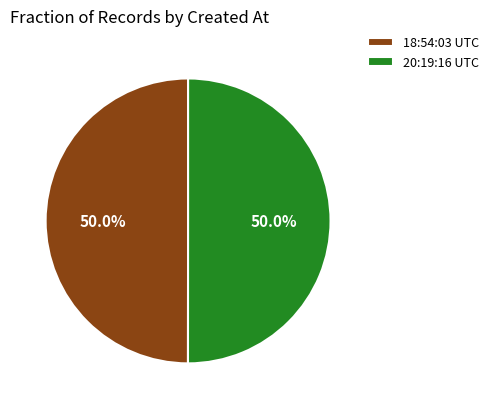

What percentage is NOT represented by 20:19:16 UTC?

50.0%